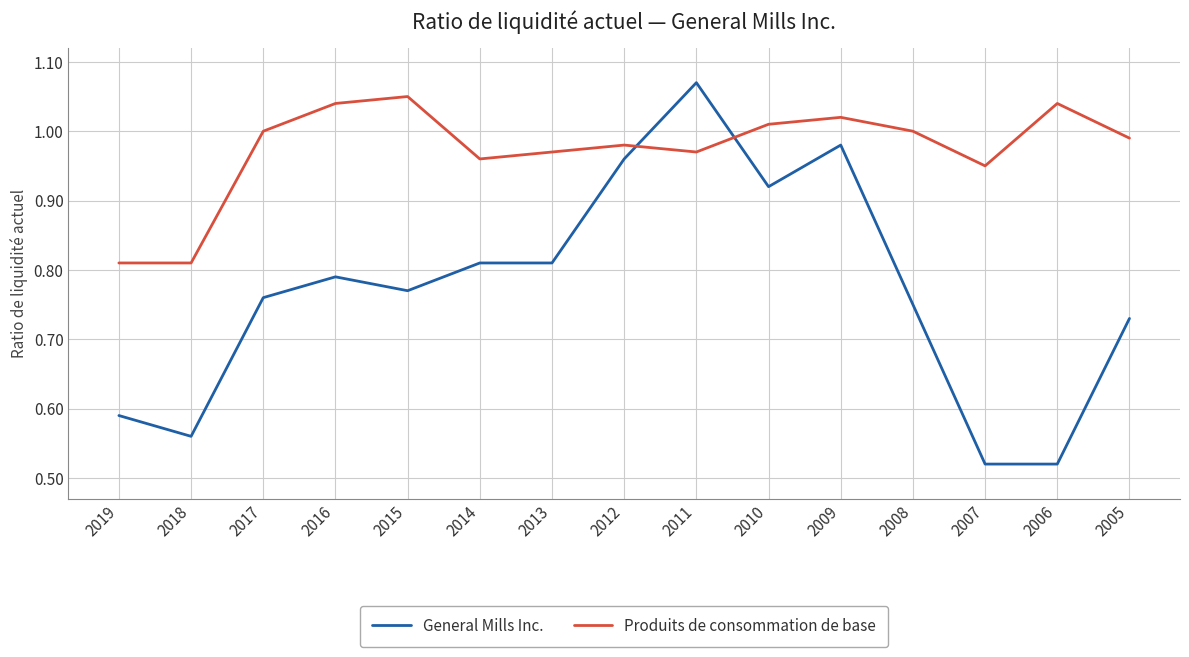

List the series in order of their overall mean, lowest first.

General Mills Inc., Produits de consommation de base